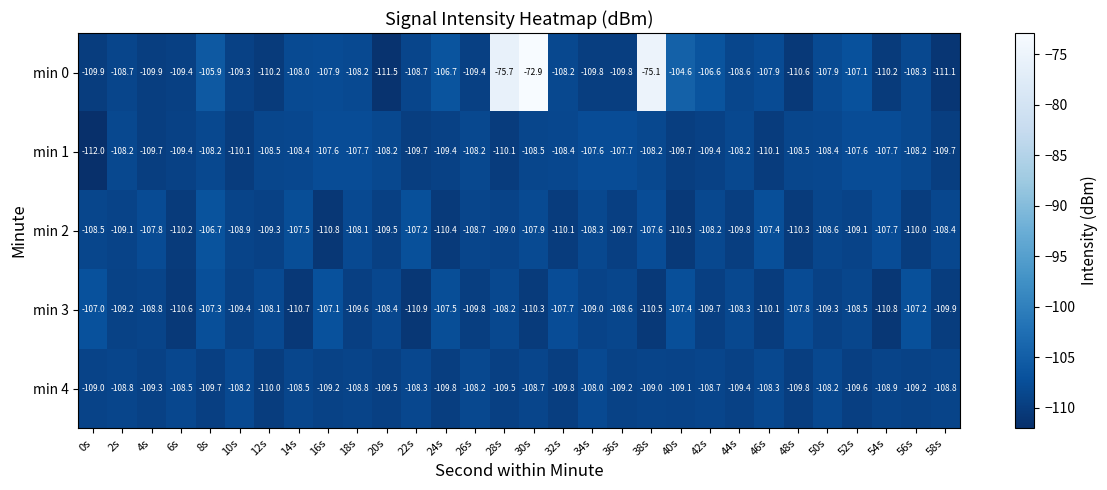

At 38s, list the series in order from largest to smallest.

min 0, min 2, min 1, min 4, min 3